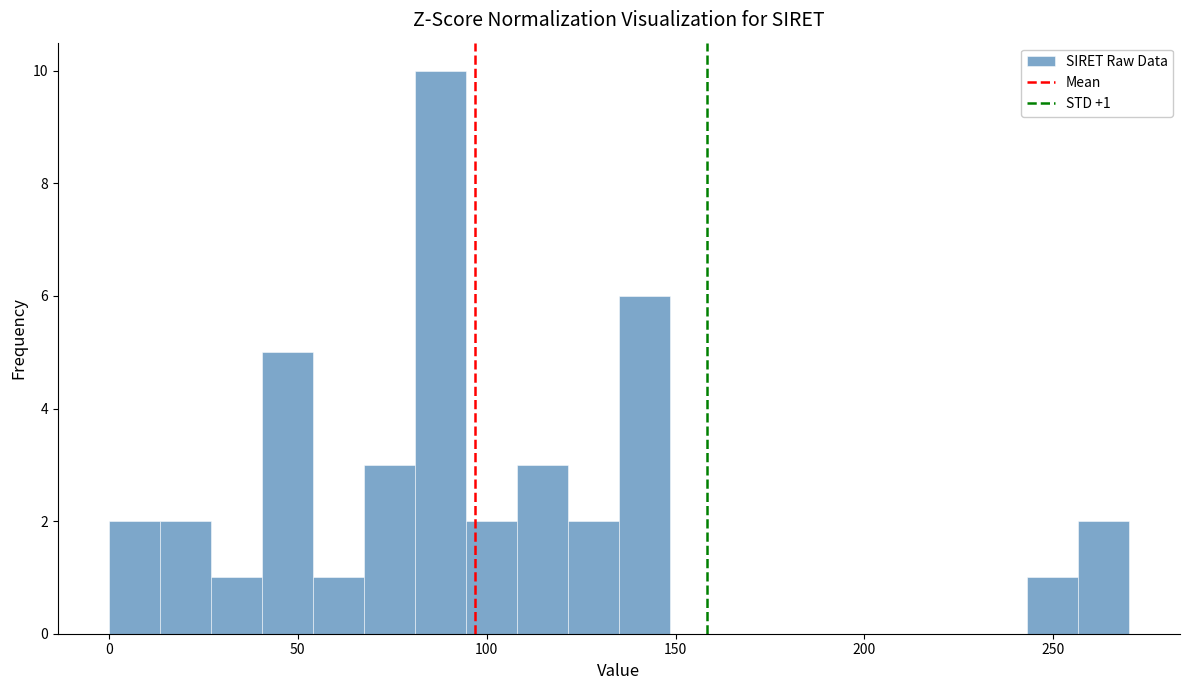

Around what value on the x-axis is the tallest bar? Give the approximate position of its centre, as read against the axis.

90